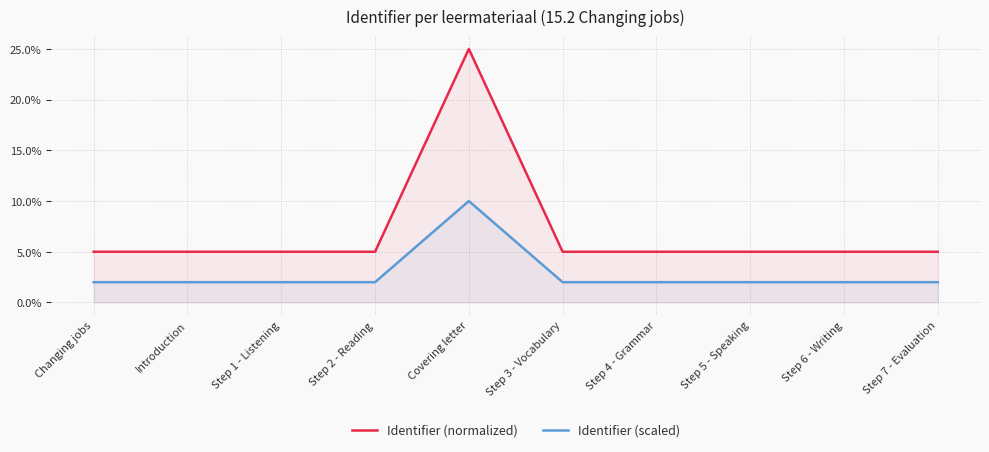

What is the label of the 8th point from the left?

Step 5 - Speaking